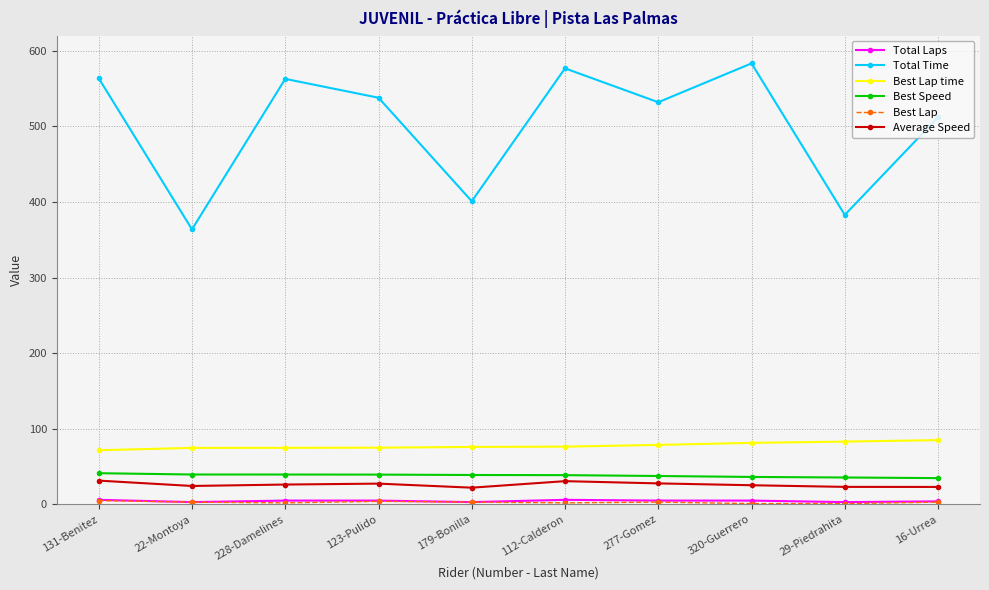

How many data points in Average Speed are above 26?

5